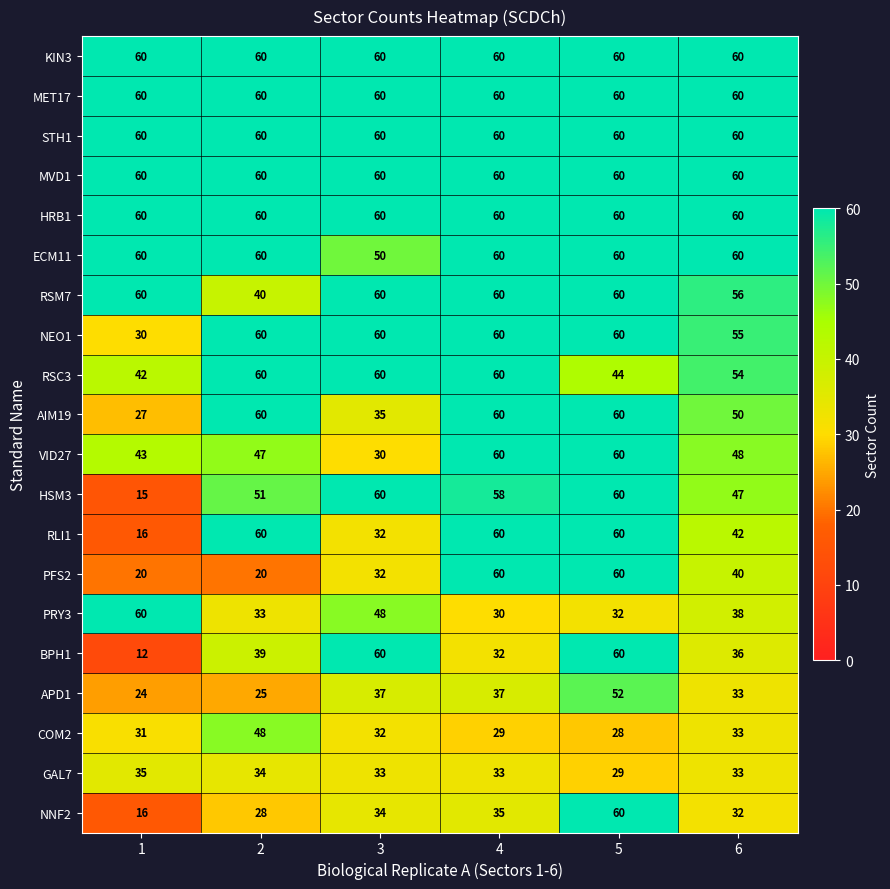

What is the lowest value of the AIM19 series?

27